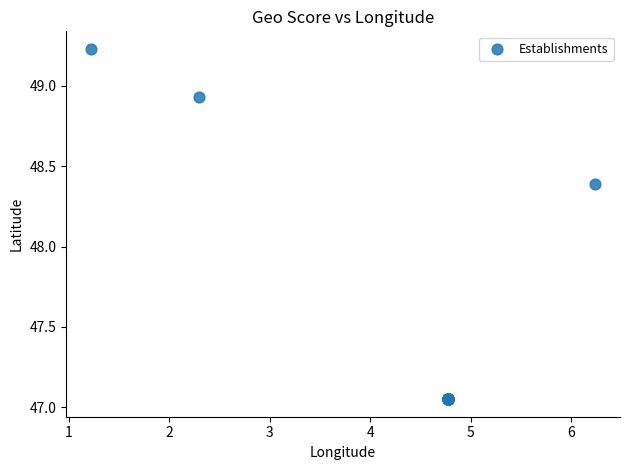

What Y value in the scatter plot is closest to 48?

48.4